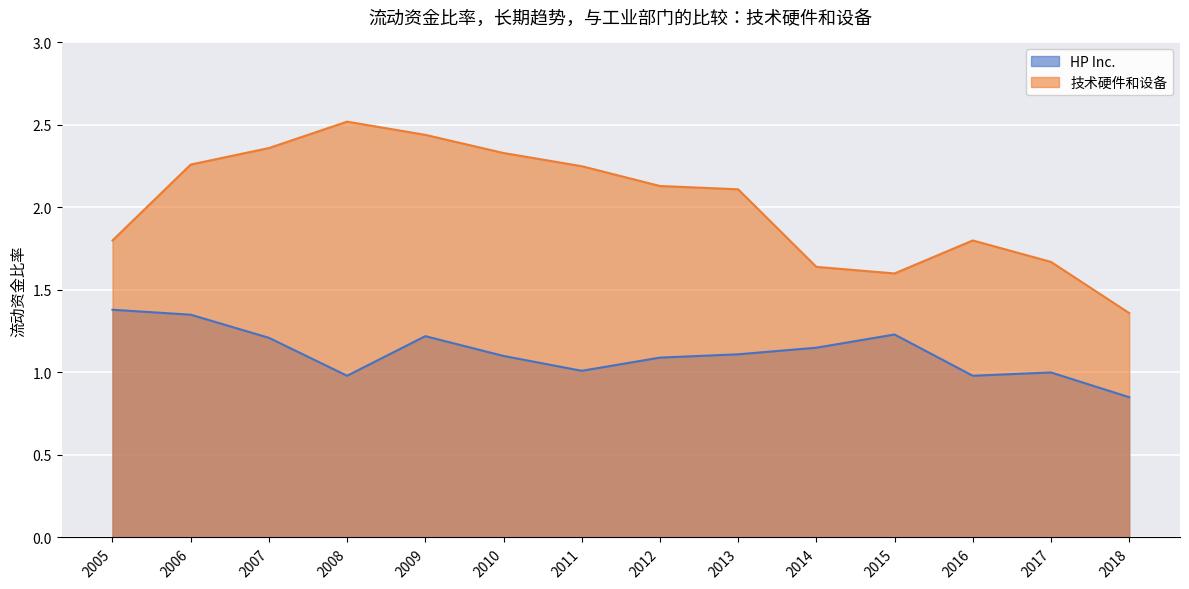

At how many categories does at least one series exceed 2?

8